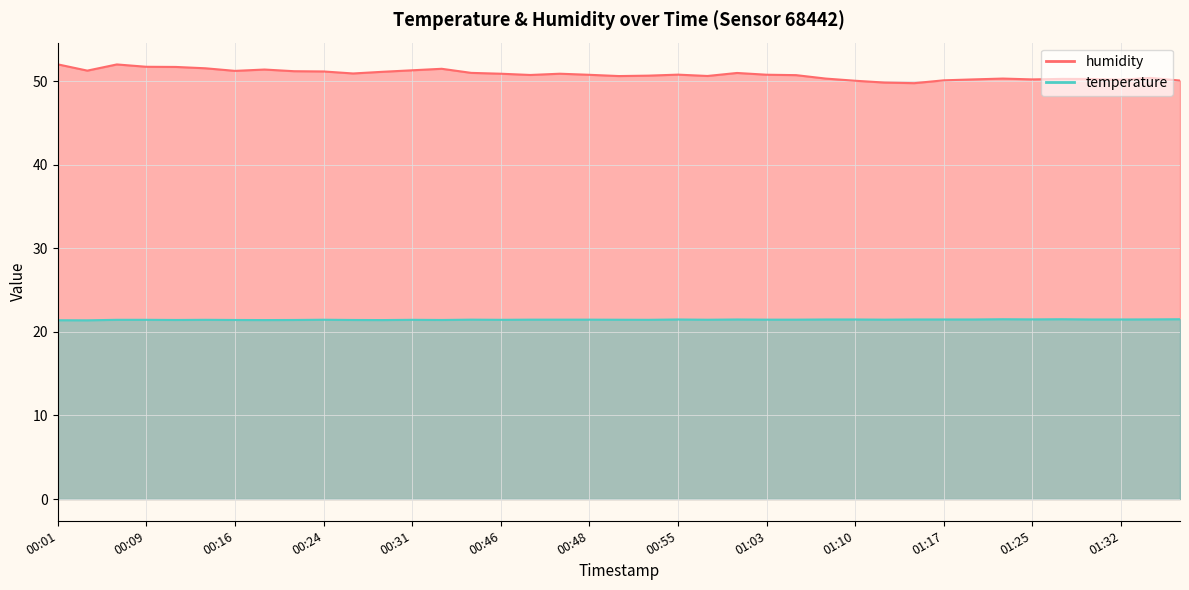

How many lines are shown in the chart?

2